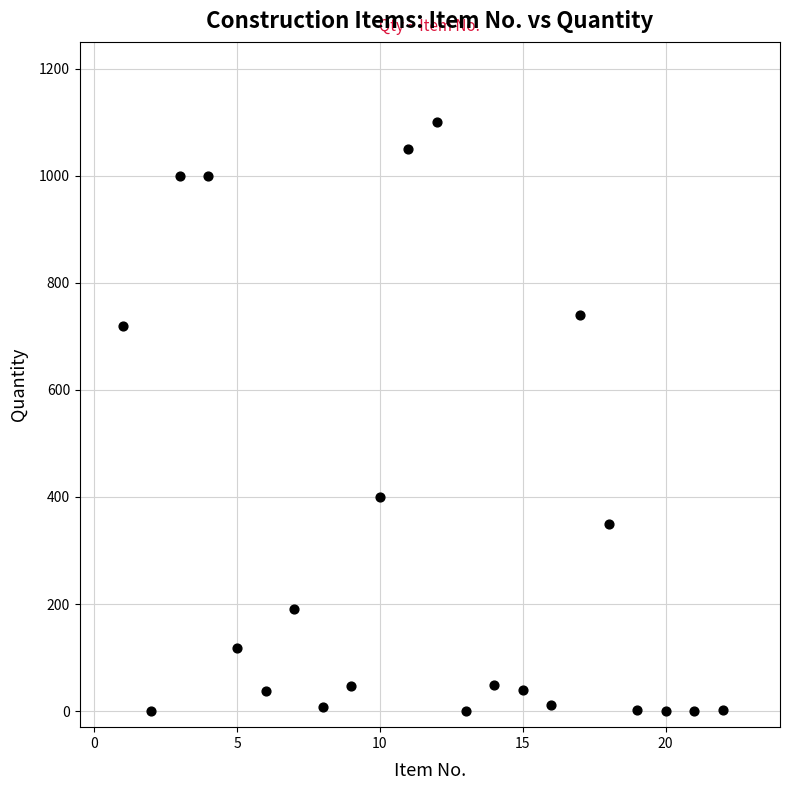

What Y value in the scatter plot is closest to 550?

400